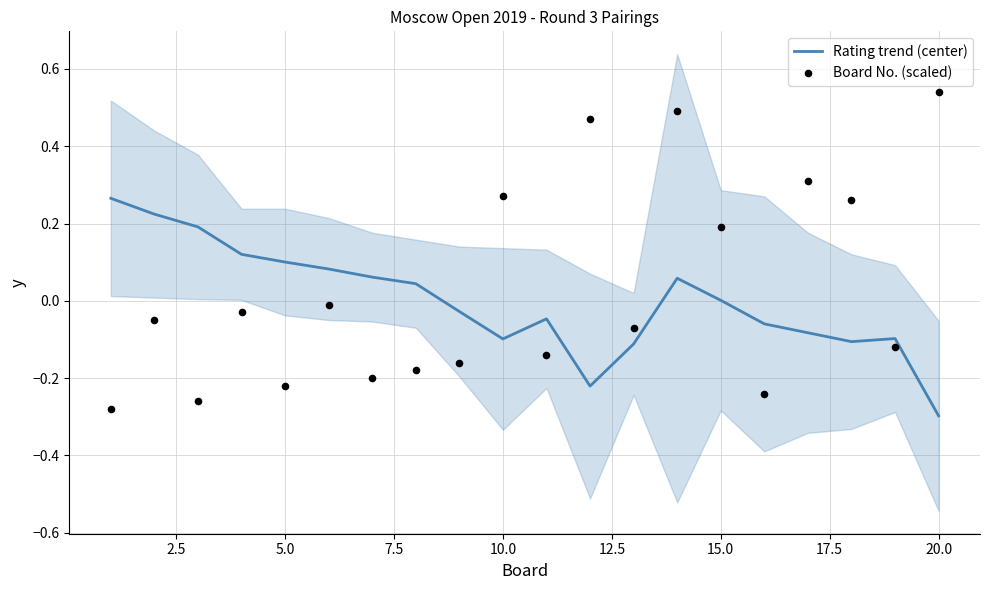

Which series reaches the minimum Y coordinate?

Rating trend (center)